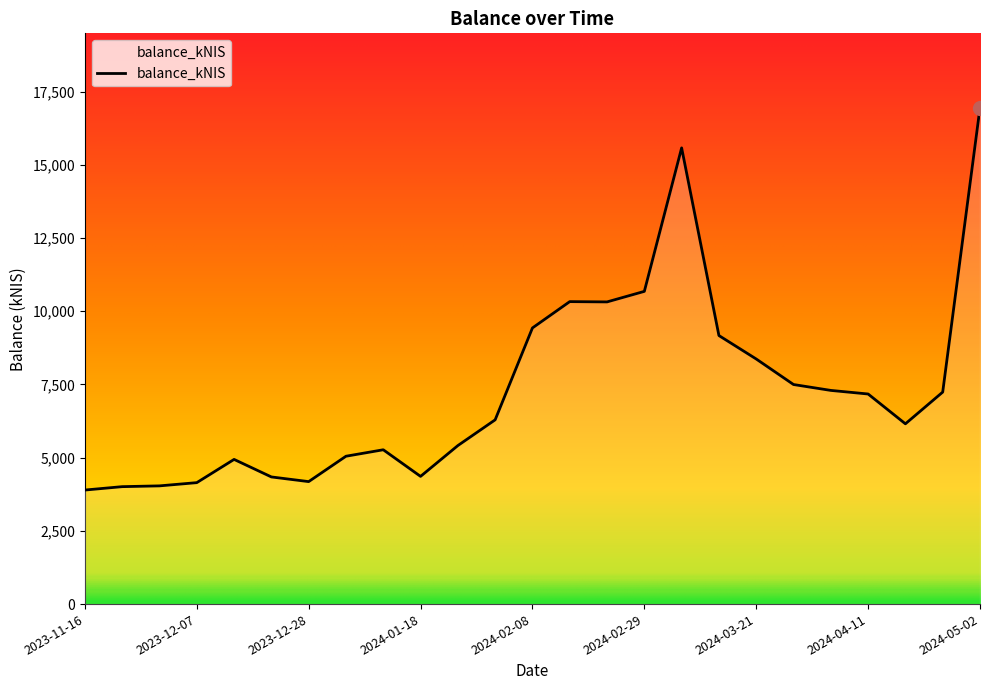

What is the difference between the maximum and minimum values?

13052.8